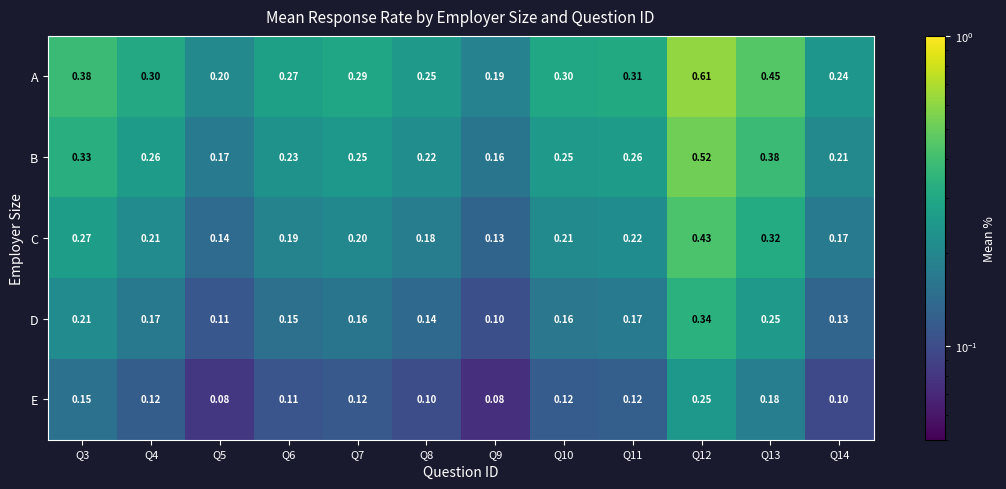

List the series in order of their overall mean, lowest first.

E, D, C, B, A